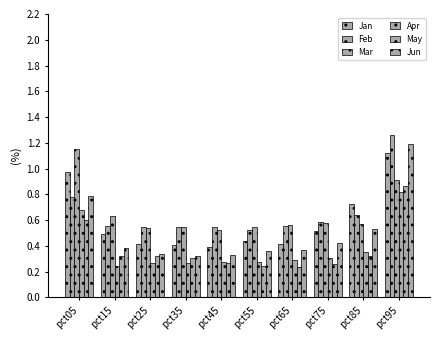

Does the chart contain any negative values?

No